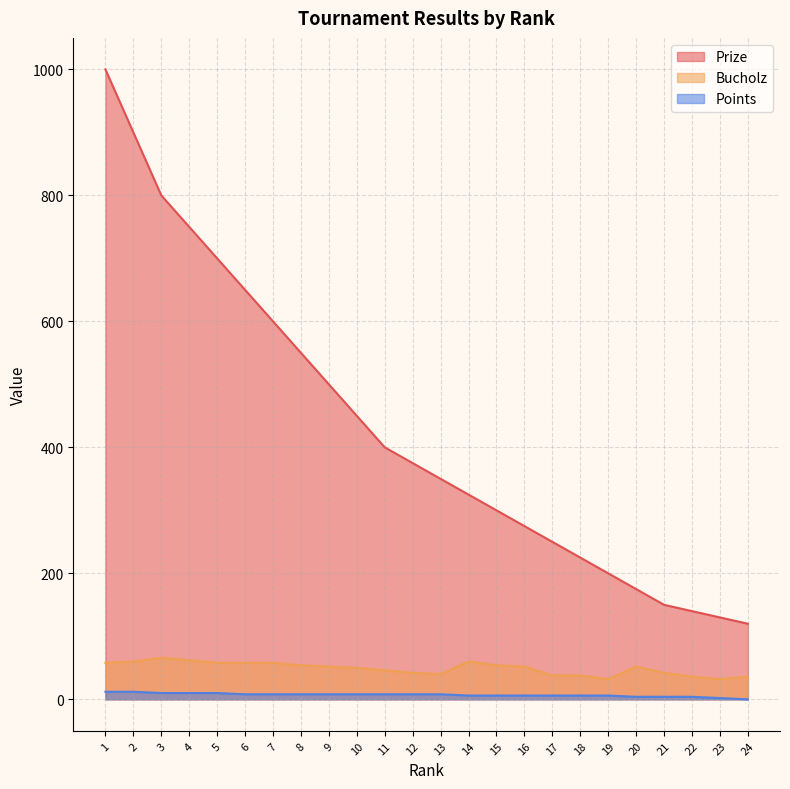

Rank the series by their maximum value, from lowest to highest.

Points, Bucholz, Prize